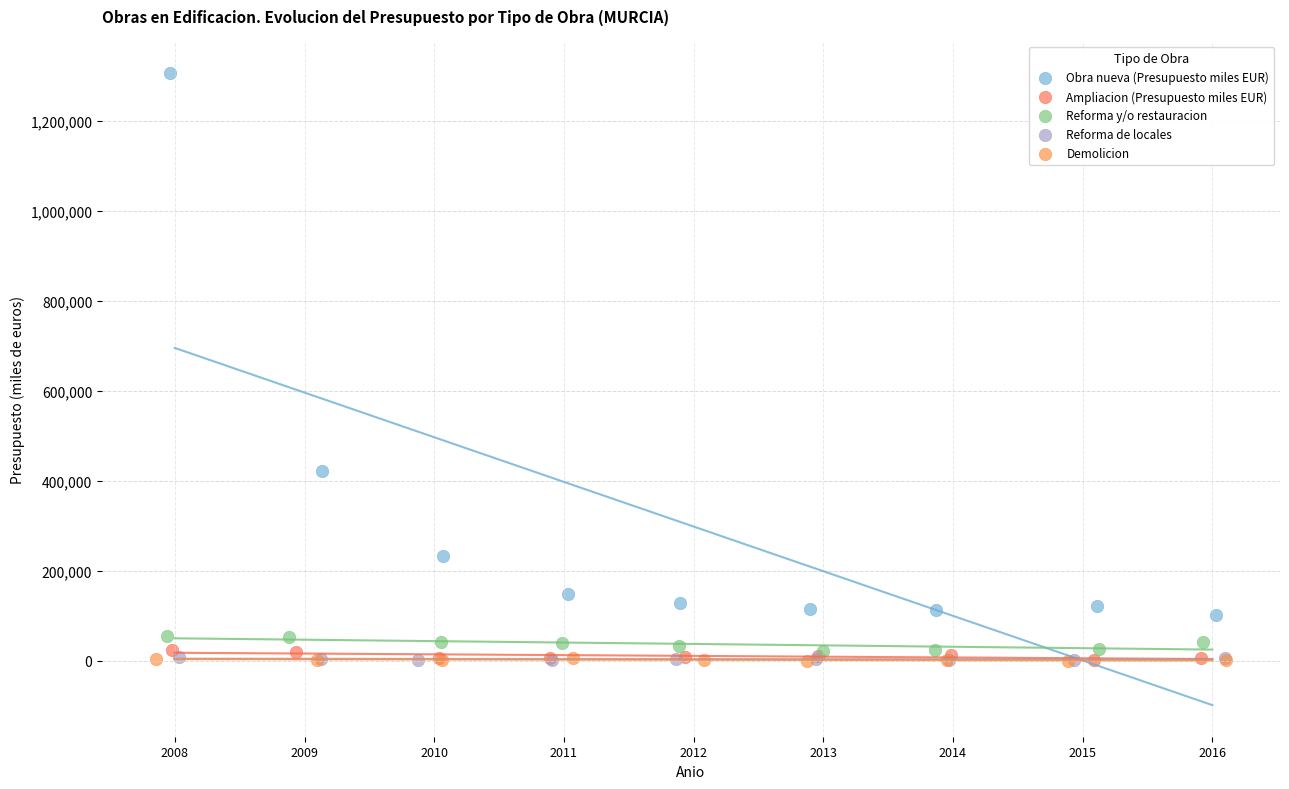

Which series has the widest spread of Y values?

Obra nueva (Presupuesto miles EUR)